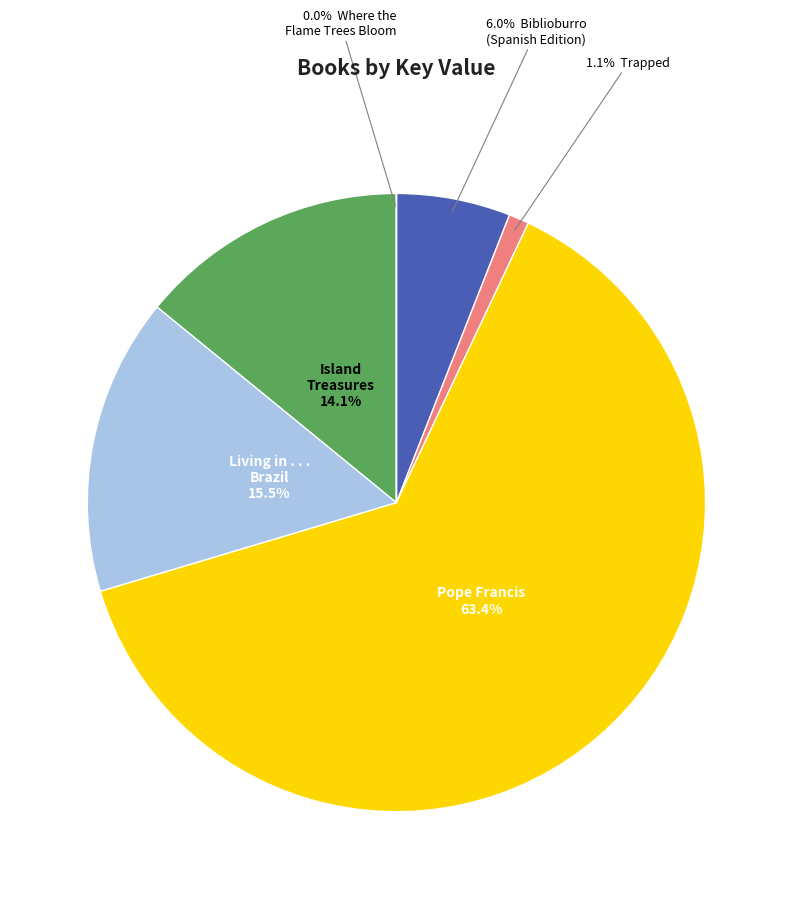

Which category has the biggest portion of the pie?

Pope Francis